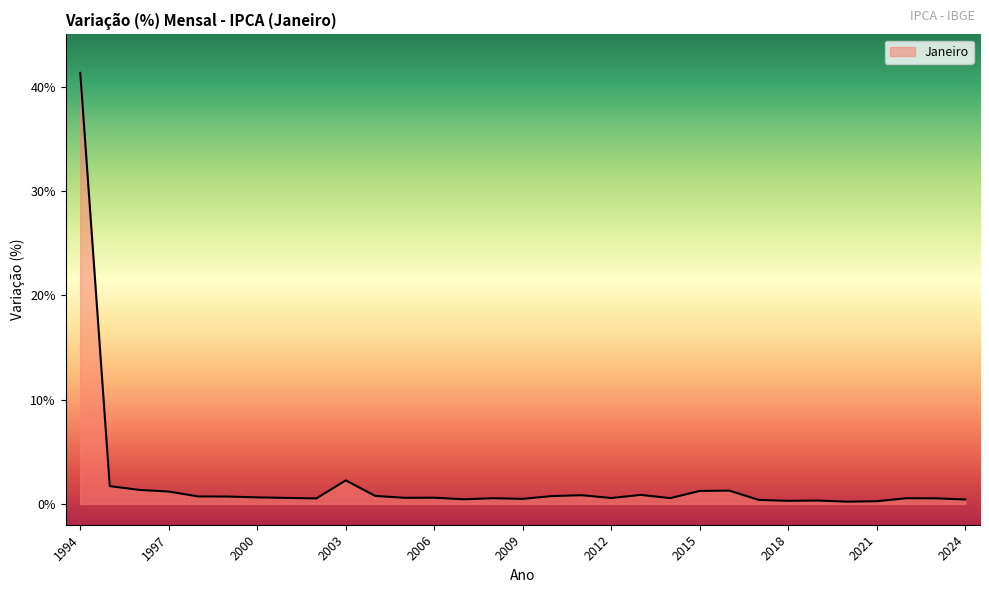

What is the difference between the maximum and minimum values?

41.1